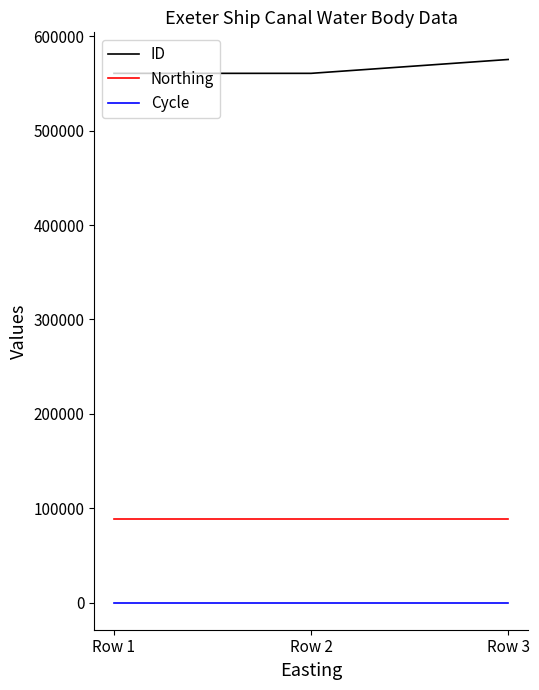

Is it true that Cycle equals 3 at Row 2?

True